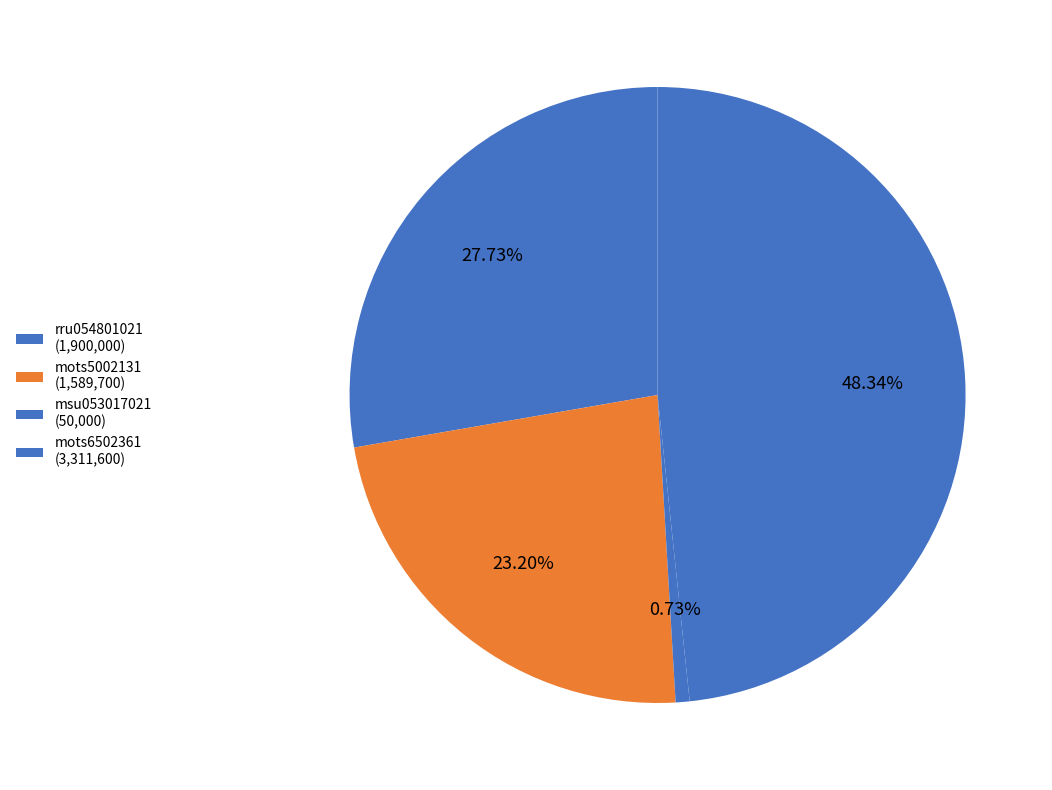

Rank the categories by value from highest to lowest.

mots6502361, rru054801021, mots5002131, msu053017021